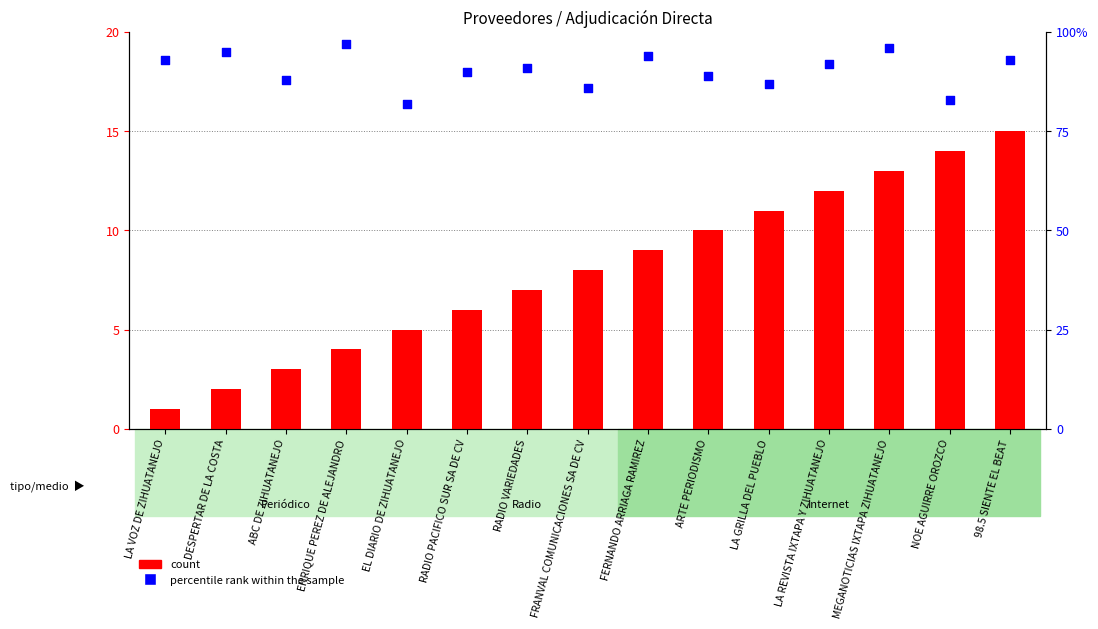

What is the total value across all series at ARTE PERIODISMO?

99